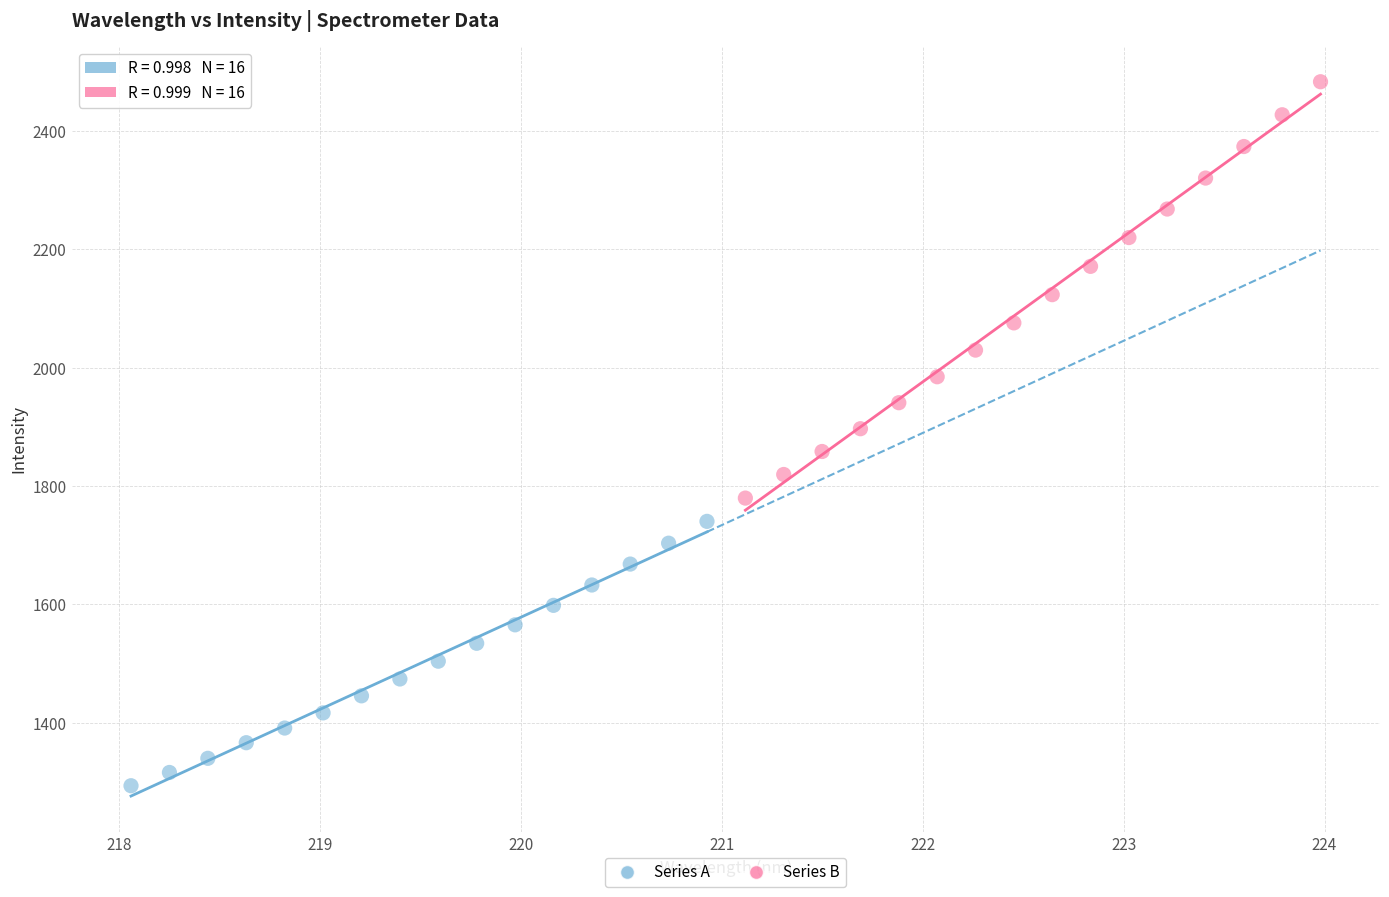

Which series contains the highest Y value?

Series B